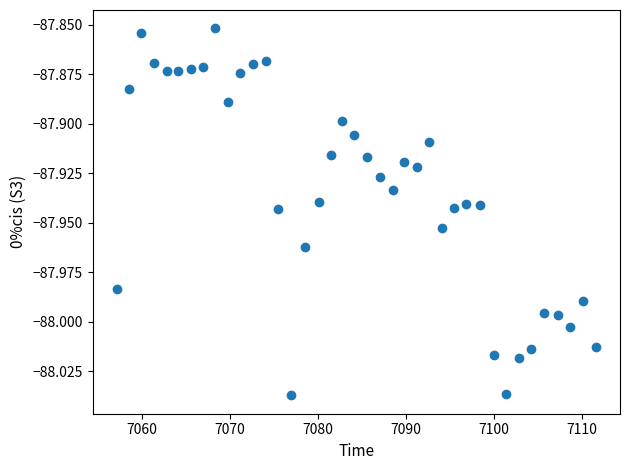

What is the range of X values (max minus min)?

54.5